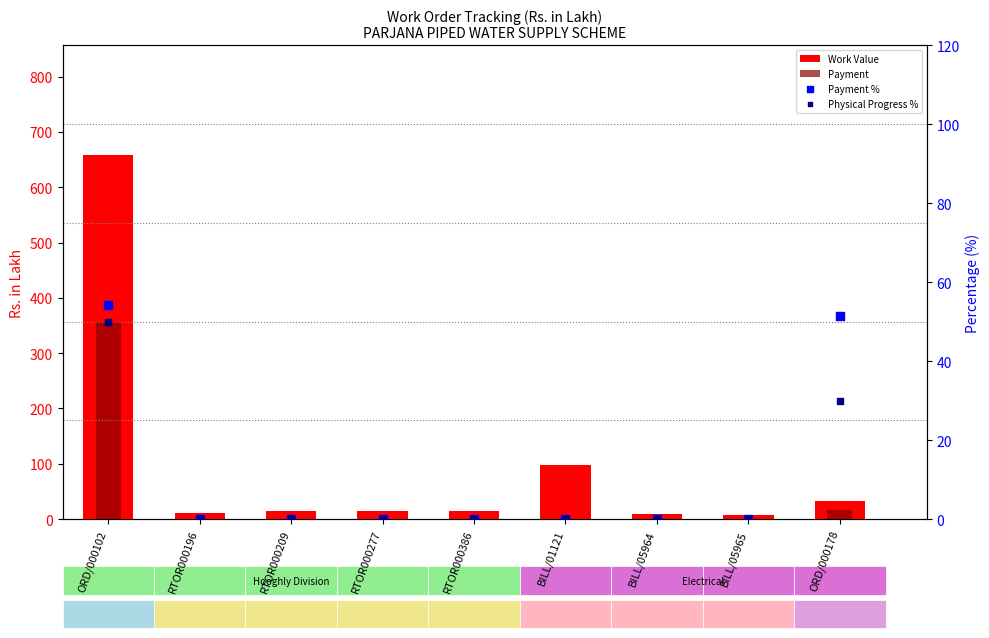

At which category is the sum across all series the highest?

ORD/000102